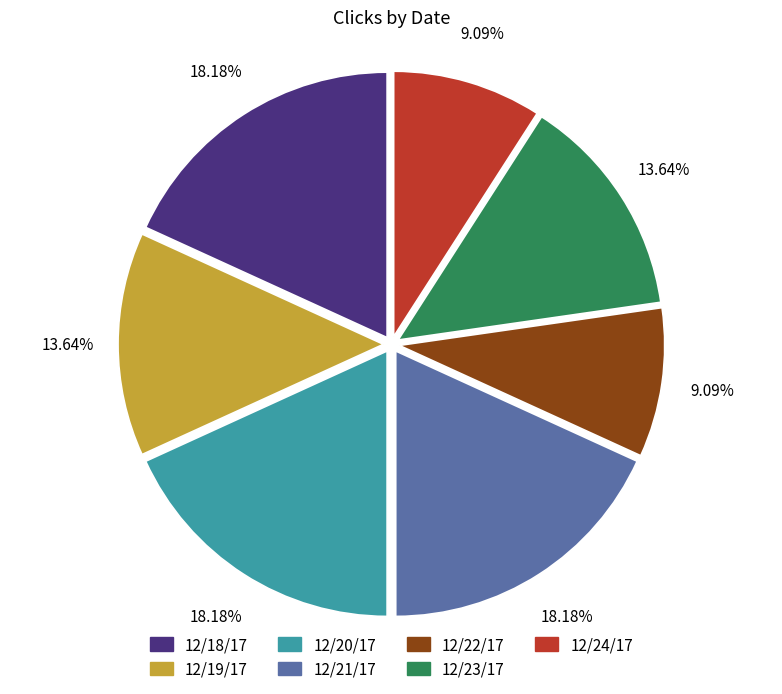

Is there any slice that represents more than half of the pie?

No